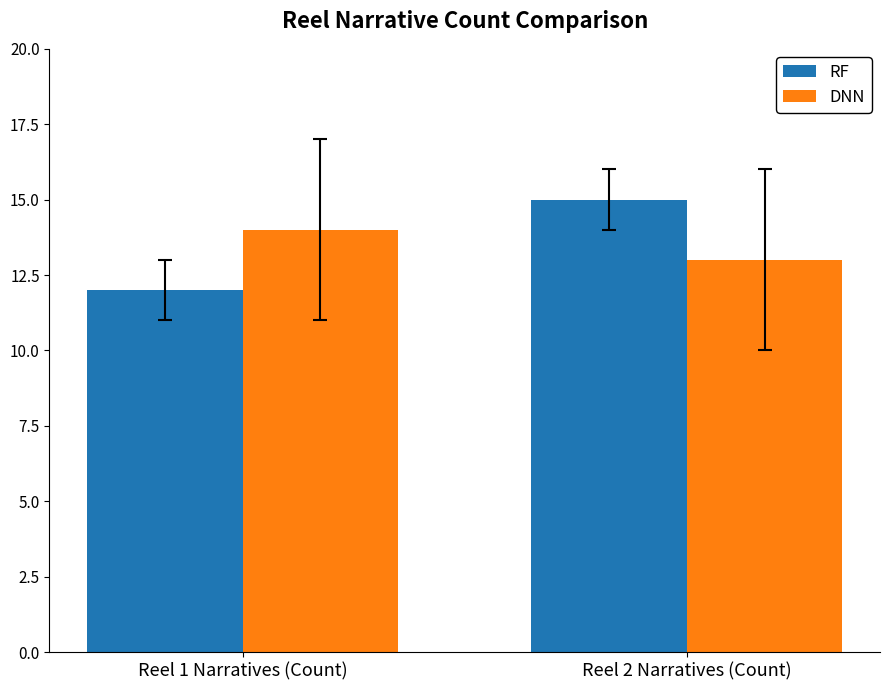

Does the chart contain any negative values?

No